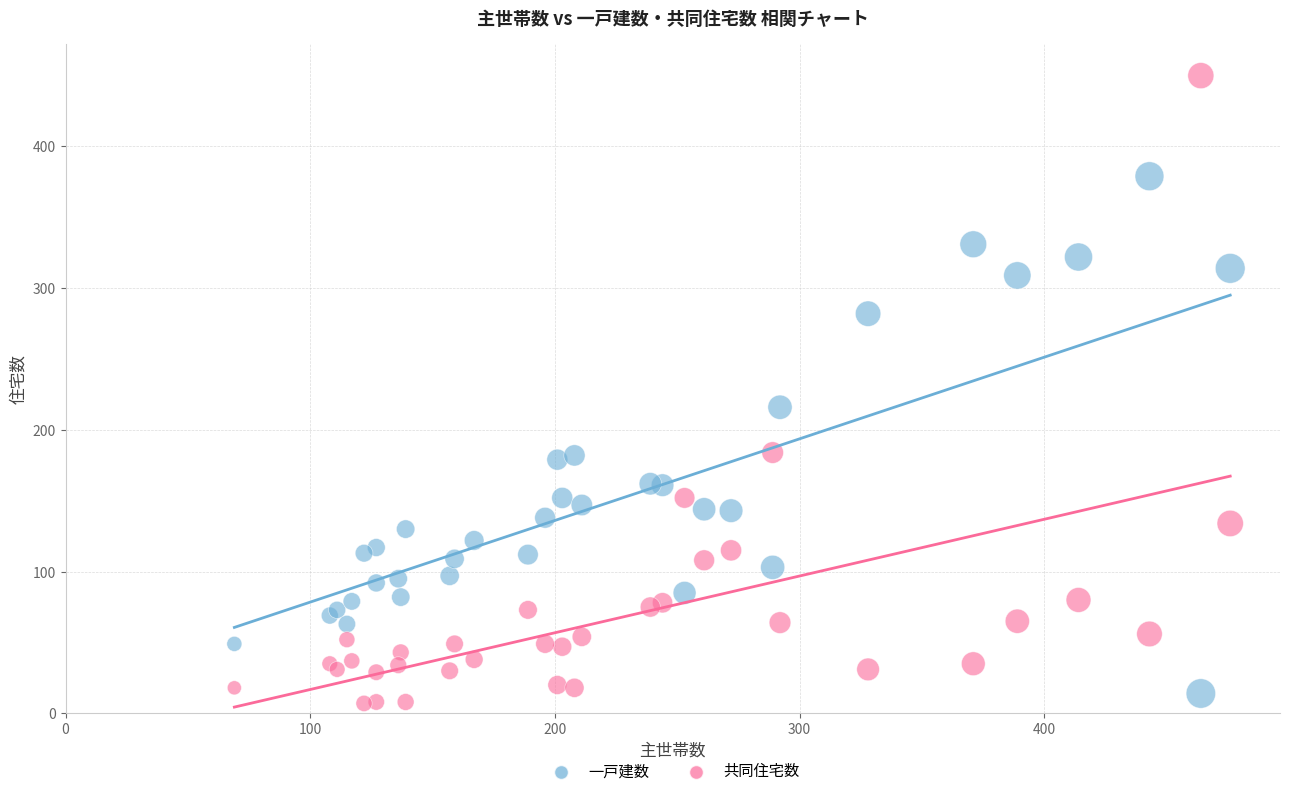

Across all series, what Y value is closest to 228?

216